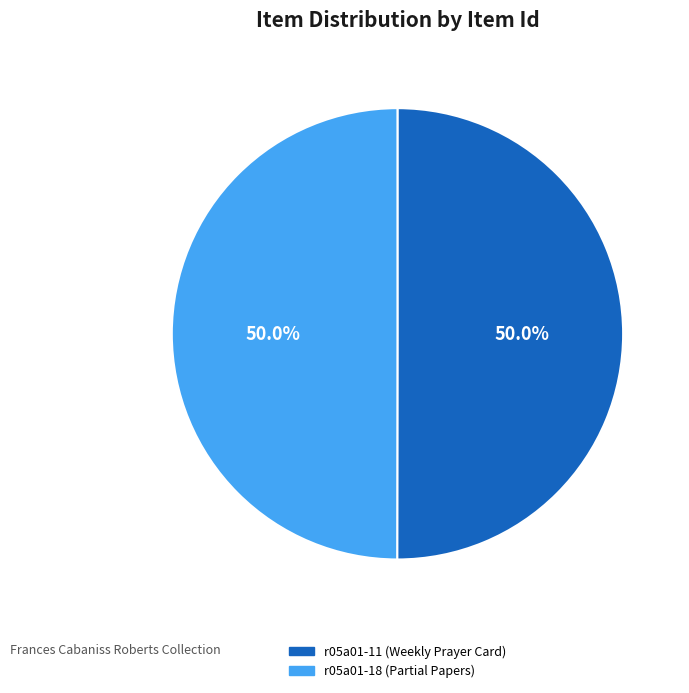

What percentage is NOT represented by r05a01-11 (Weekly Prayer Card)?

50.0%